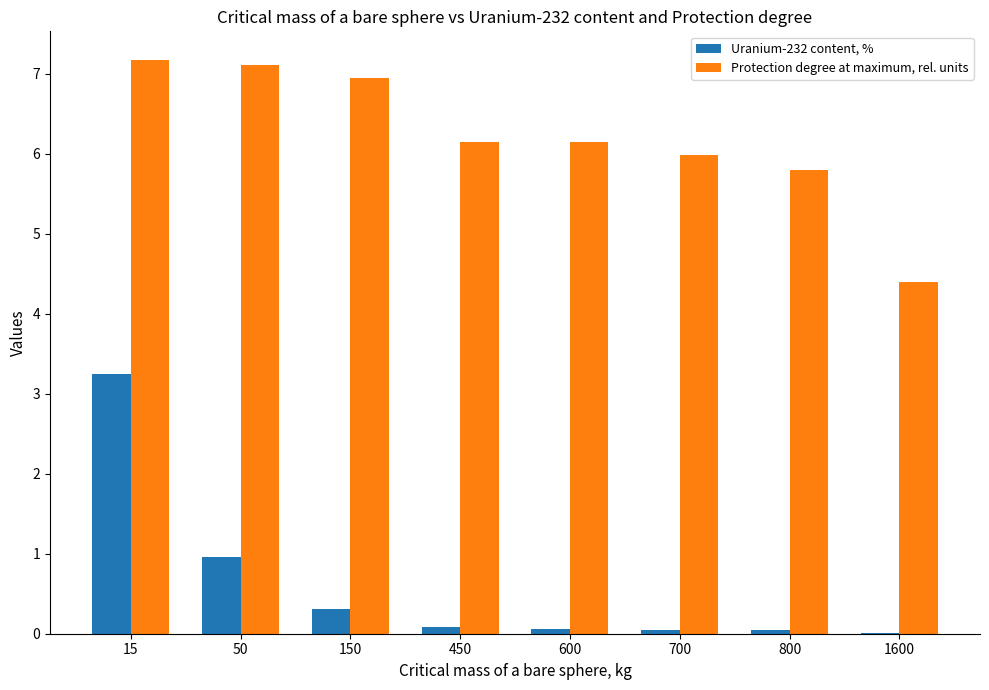

At which label does Uranium-232 content, % reach its peak?

15